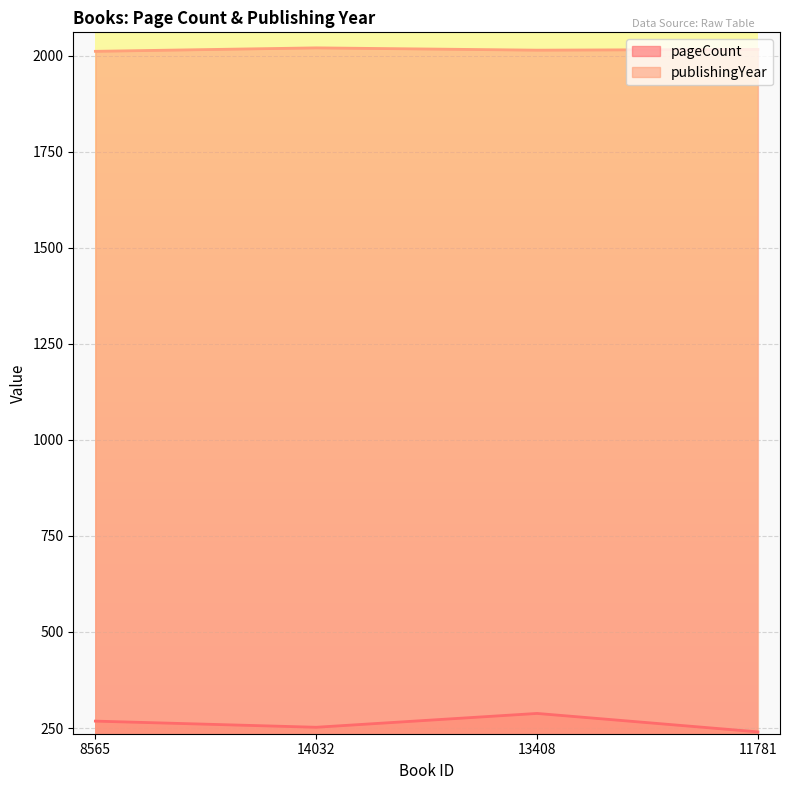

Rank the series at 11781 from lowest to highest value.

pageCount, publishingYear